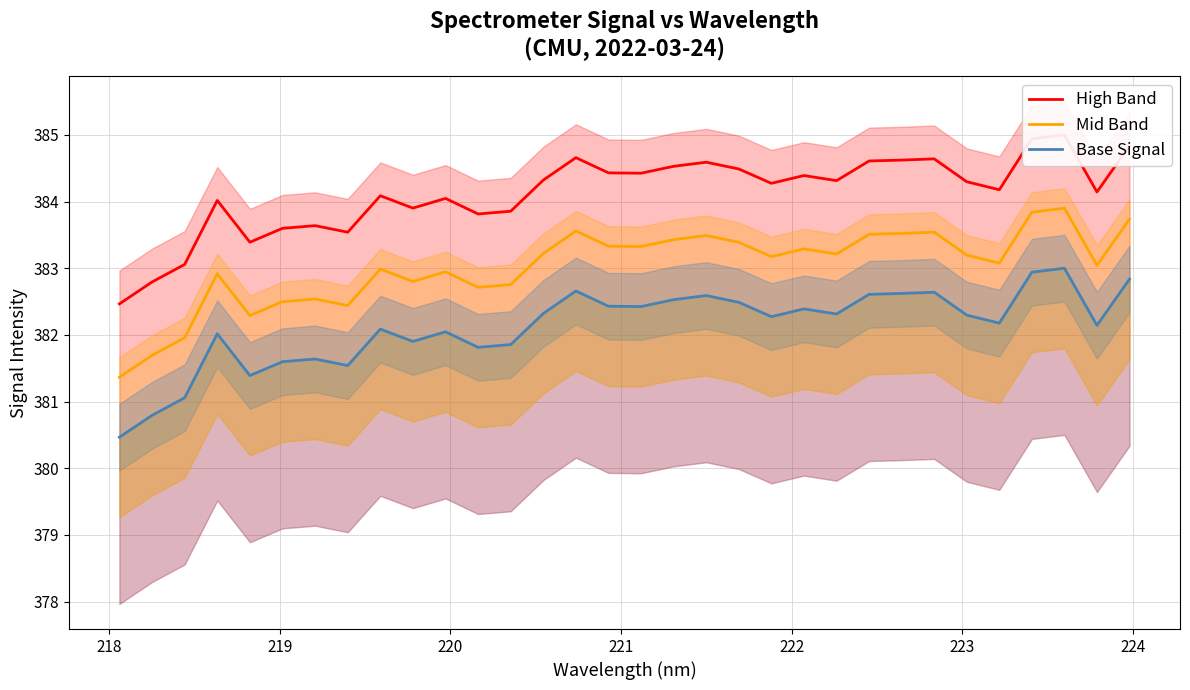

What is the highest value of the Mid Band series?

383.9